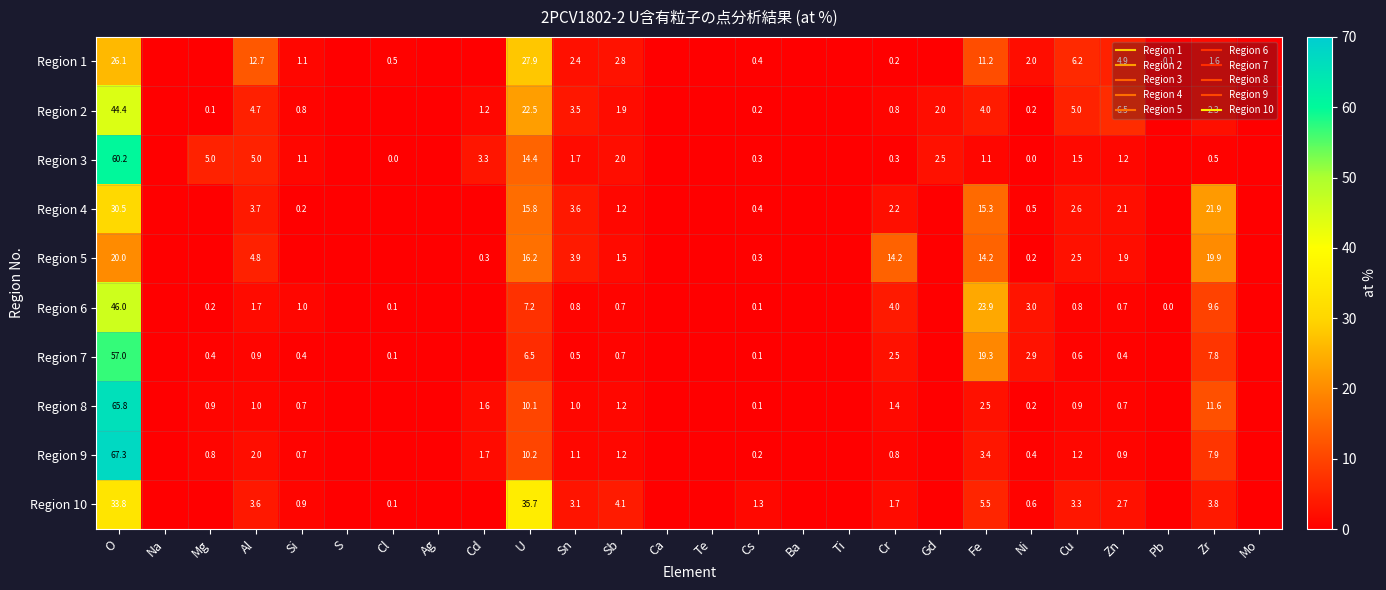

At which label does Region 7 reach its peak?

O